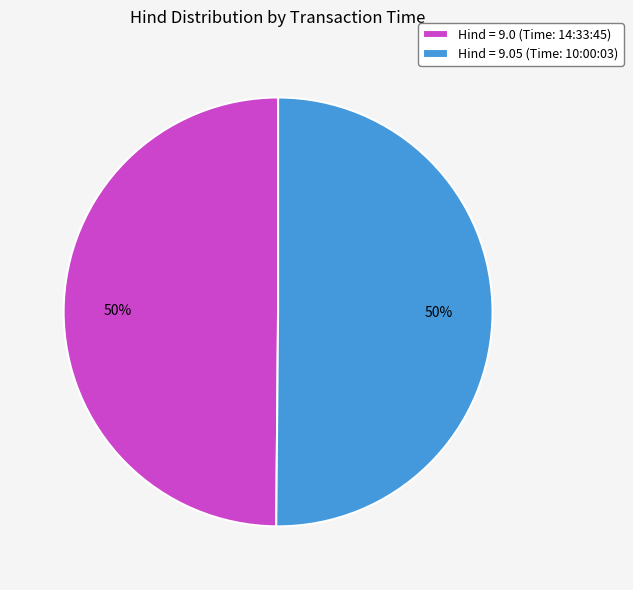

Count the number of slices in the pie.

2